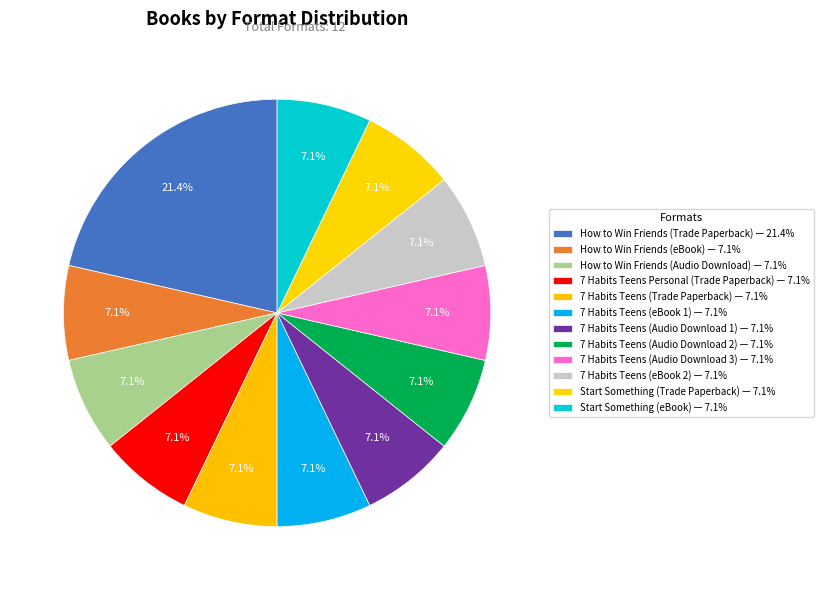

Is there any slice that represents more than half of the pie?

No